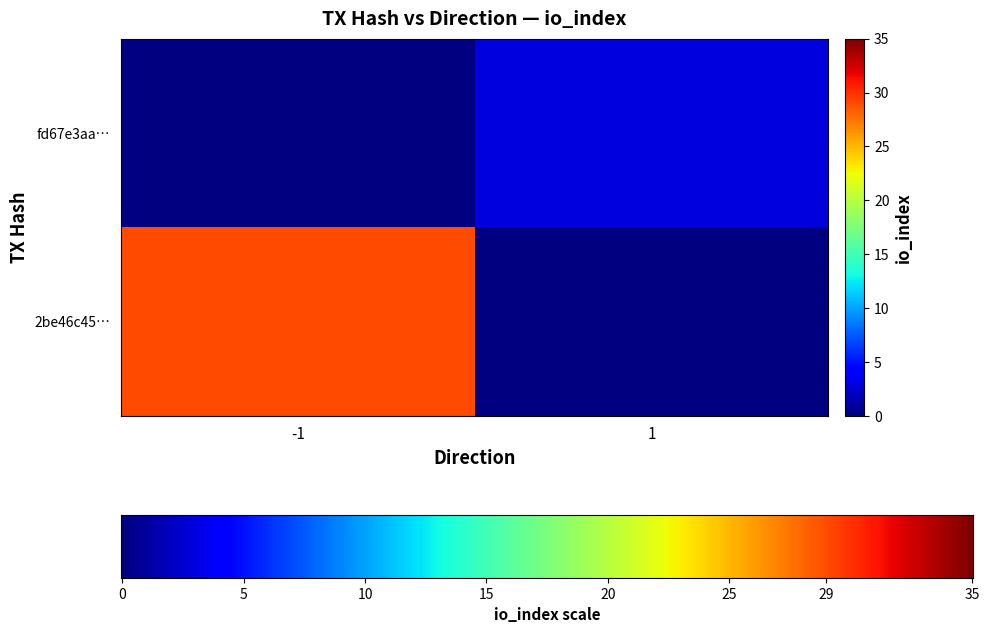

Reading left to right, what are all the values shown in this chart?

2be46c45390d3a0befc0d756c17aa434935031e: direction=-1	io_index=29
fd67e3aa4f4458ef68d29e0d7d6121f035198af: direction=1	io_index=3